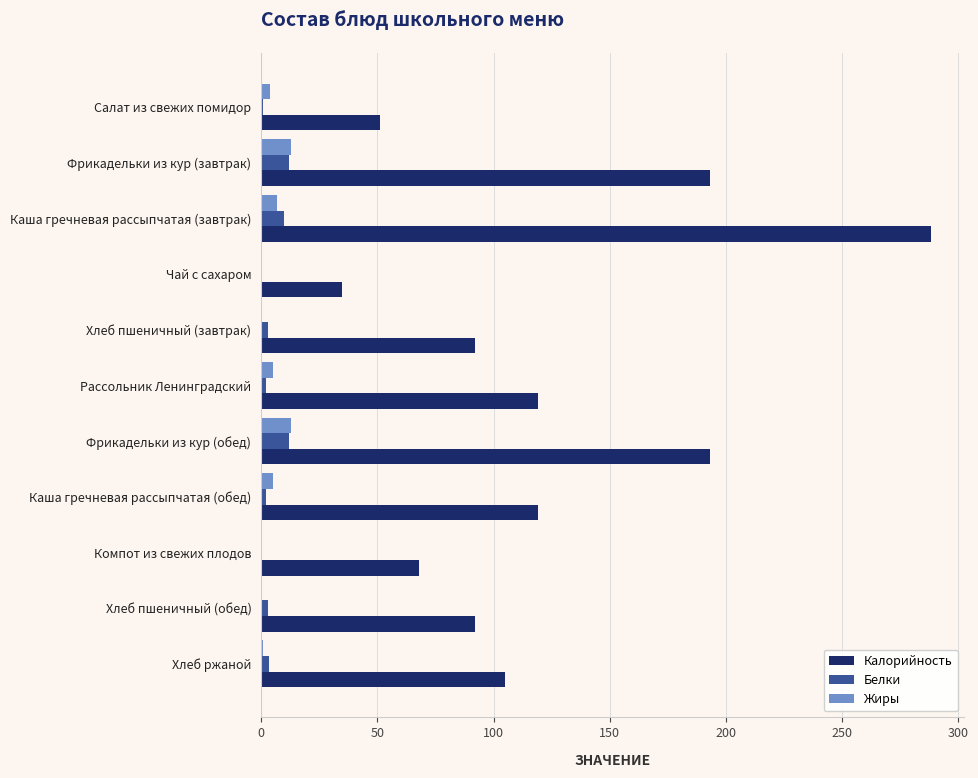

What are all the series names shown in the legend?

Калорийность, Белки, Жиры